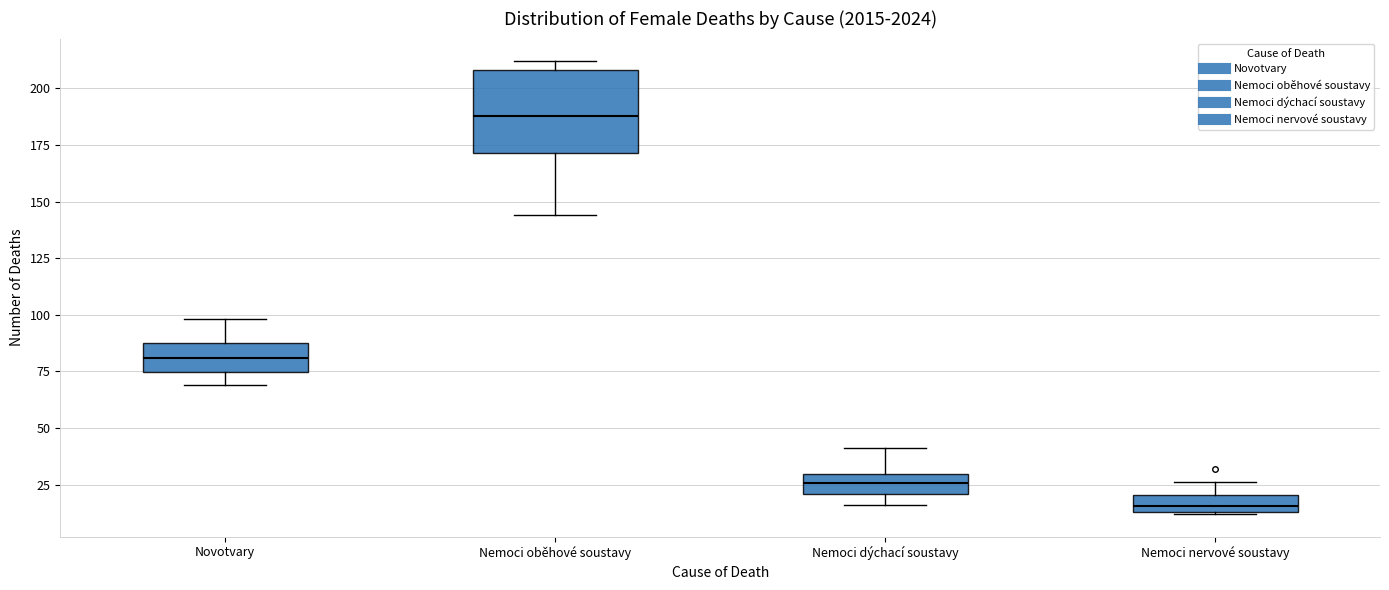

Reading left to right, transcribe this box plot: for each box, give where its median line is, the range the box spans, and where its two whiskers end, as read against the y-axis. The values are not printed on the chart, so give them approximately, as read against the axis.

Novotvary: median 80, box 75 to 90, whiskers 70 to 100
Nemoci oběhové soustavy: median 190, box 170 to 210, whiskers 145 to 210 (just above the box's upper edge)
Nemoci dýchací soustavy: median 25, box 20 to 30, whiskers 15 to 40
Nemoci nervové soustavy: median 15 (just above the box's lower edge), box 15 to 20, whiskers 10 to 25